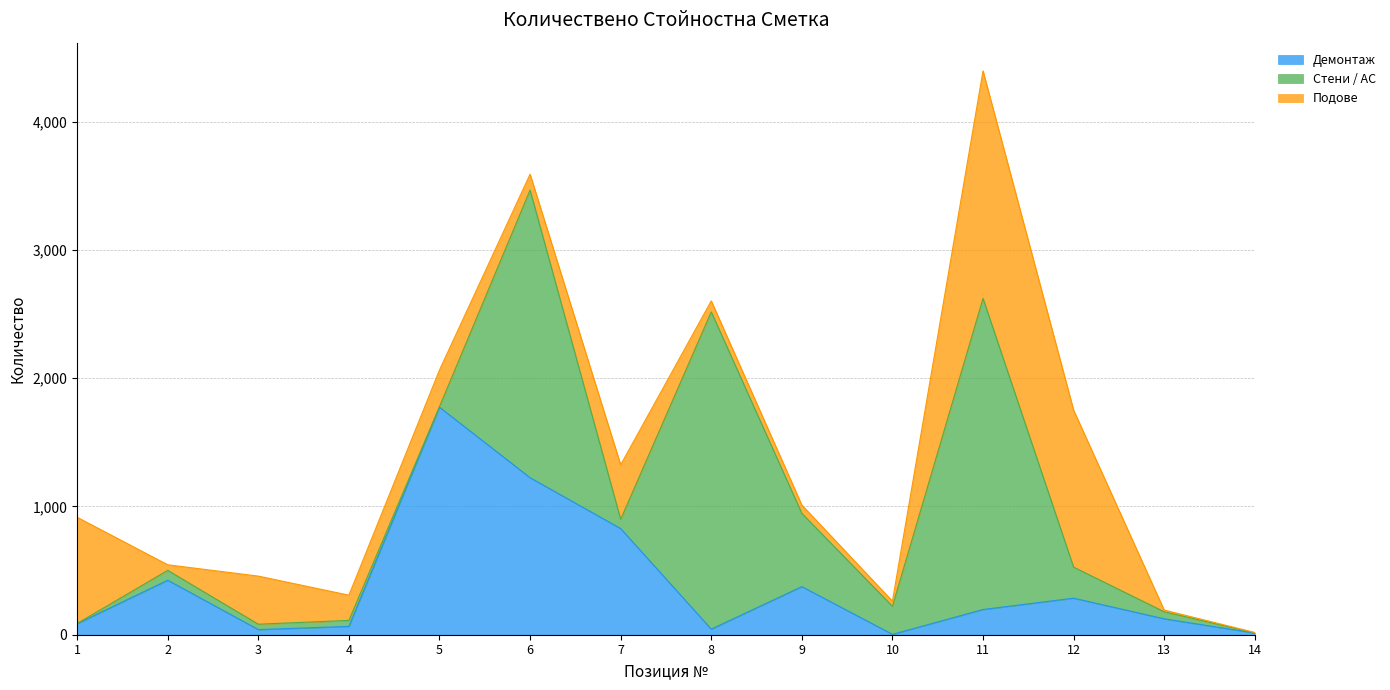

List the labels in order of Демонтаж value, largest first.

5, 6, 7, 2, 9, 12, 11, 13, 1, 4, 8, 3, 14, 10